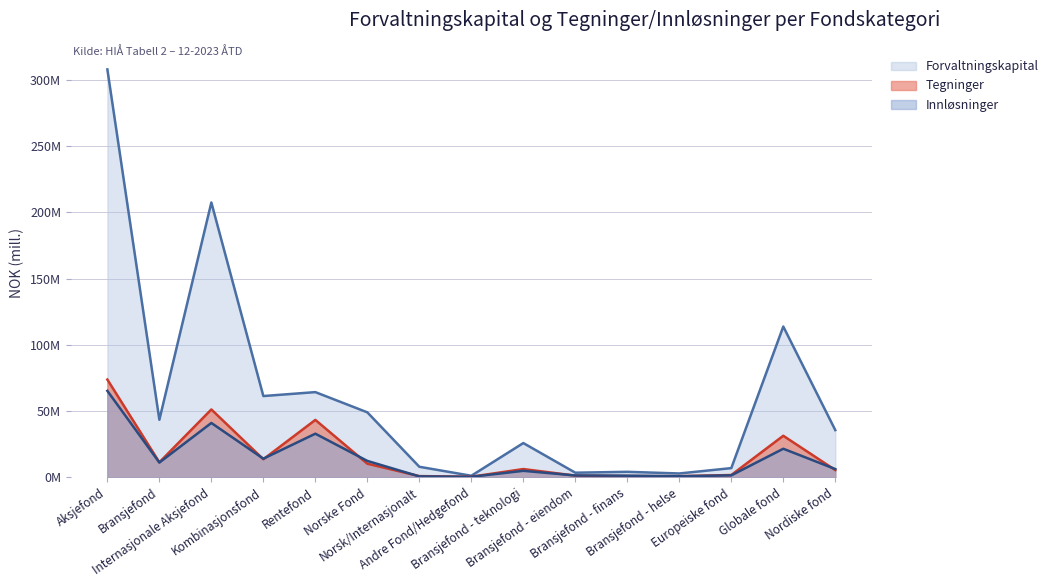

How many lines are shown in the chart?

3